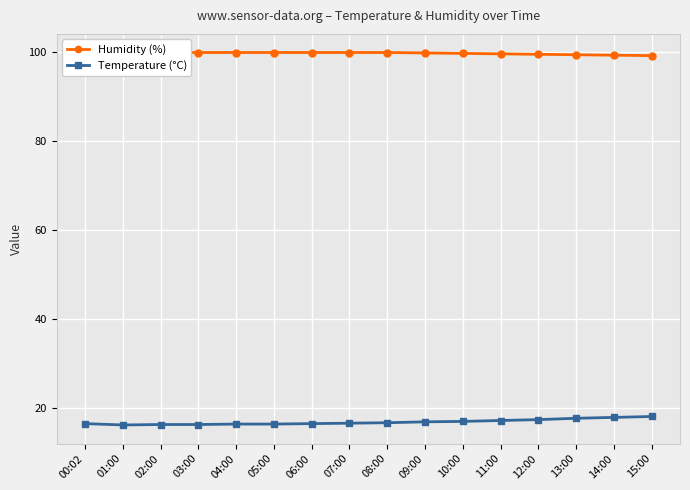

How many lines are shown in the chart?

2